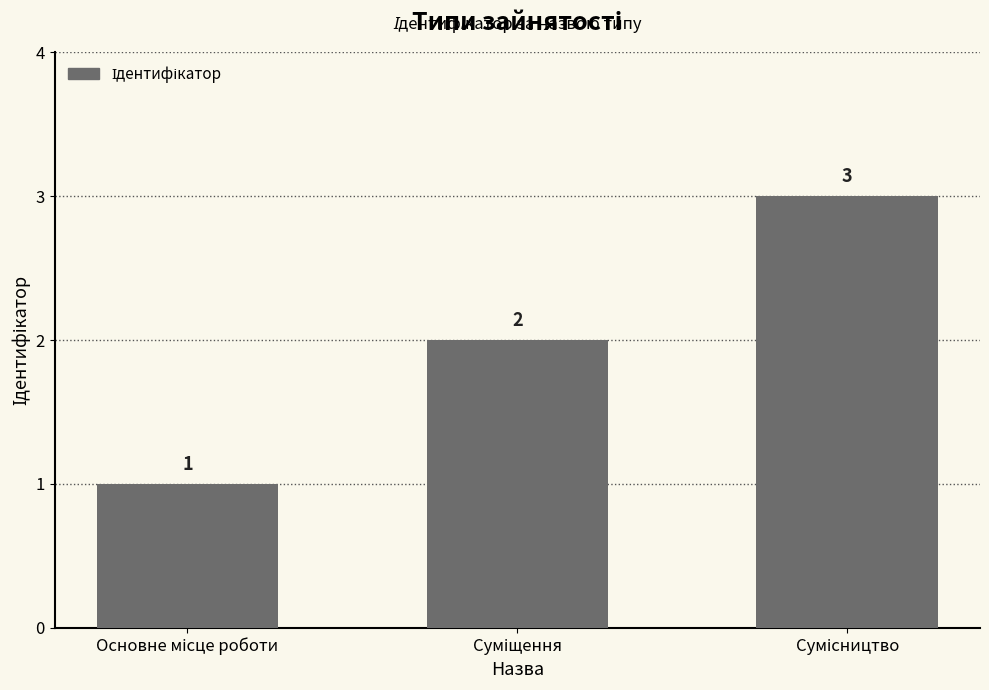

Count the number of categories in the chart.

3